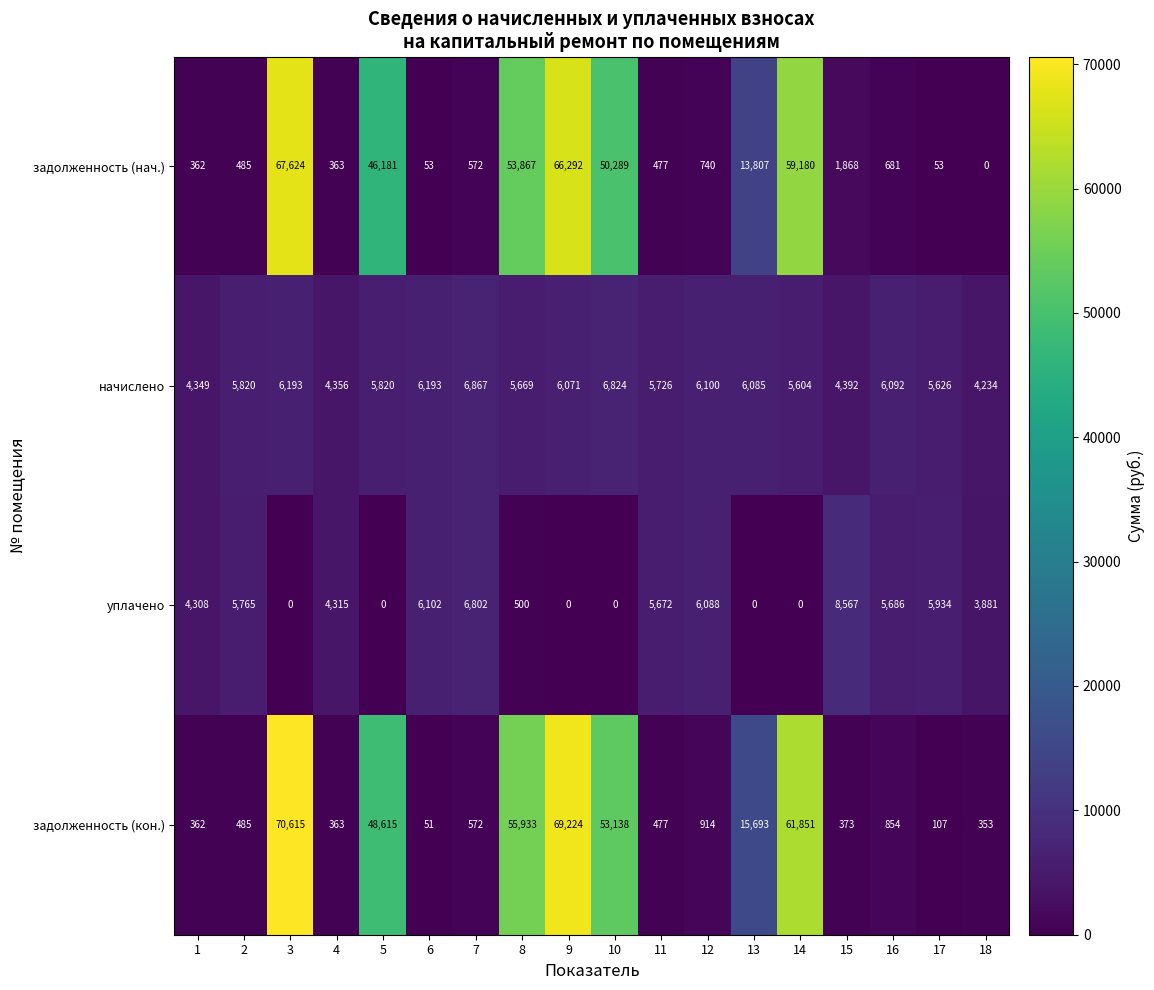

What is the average value of the задолженность (кон.) series?

21110